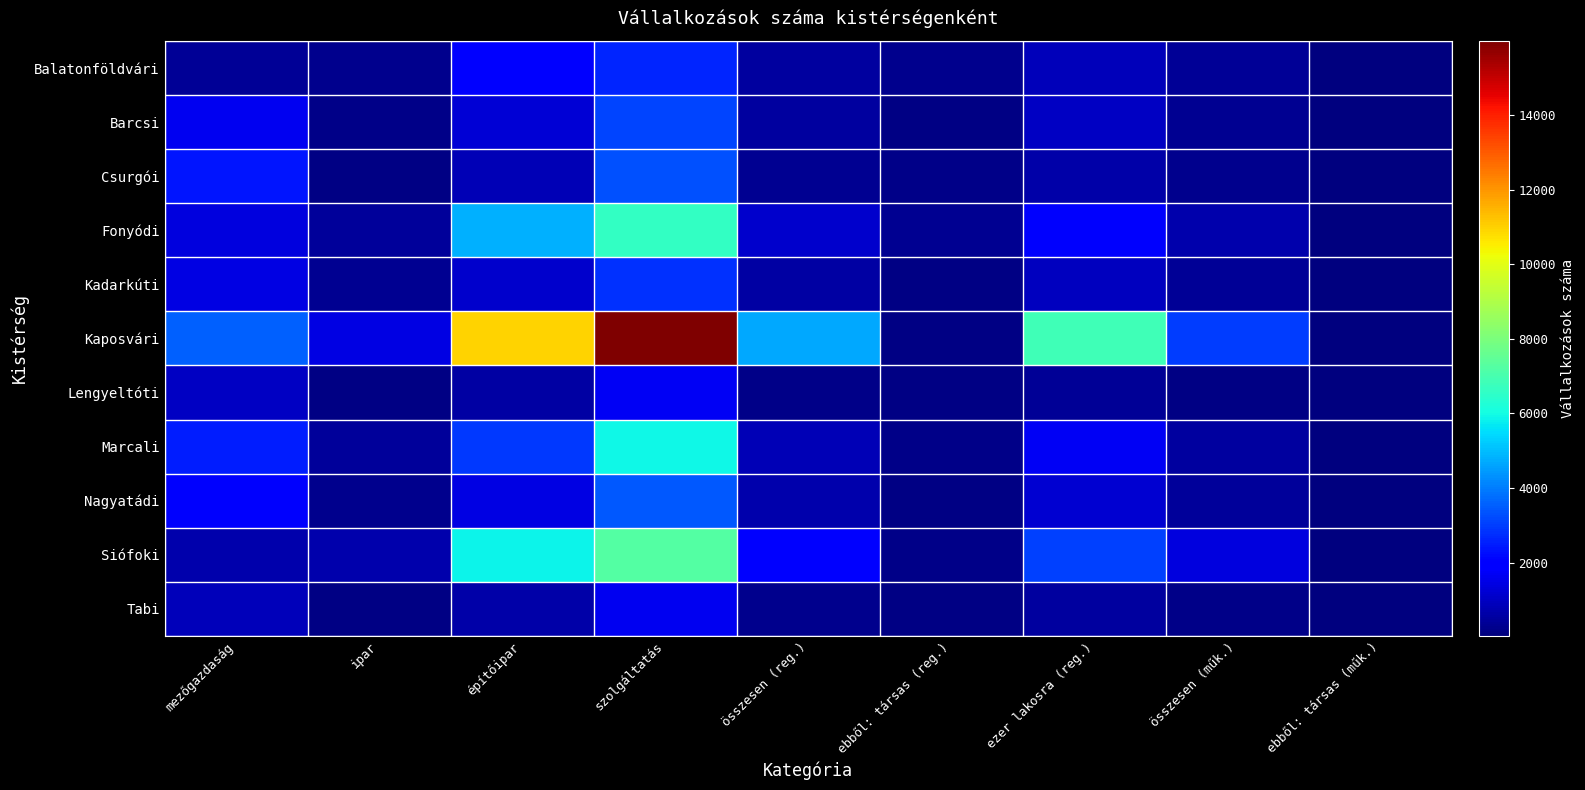

Reading left to right, transcribe all the data shown in this chart.

Balatonföldvári: mezőgazdaság=384	ipar=252	építőipar=1985	szolgáltatás=2621	összesen (reg.)=519	ebből: társas (reg.)=232	ezer lakosra (reg.)=904	összesen (műk.)=378	ebből: társas (műk.)=79
Barcsi: mezőgazdaság=1655	ipar=210	építőipar=1225	szolgáltatás=3090	összesen (reg.)=519	ebből: társas (reg.)=129	ezer lakosra (reg.)=1000	összesen (műk.)=332	ebből: társas (műk.)=41
Csurgói: mezőgazdaság=2350	ipar=149	építőipar=819	szolgáltatás=3318	összesen (reg.)=341	ebből: társas (reg.)=198	ezer lakosra (reg.)=648	összesen (műk.)=239	ebből: társas (műk.)=38
Fonyódi: mezőgazdaság=1369	ipar=446	építőipar=4801	szolgáltatás=6616	összesen (reg.)=1108	ebből: társas (reg.)=289	ezer lakosra (reg.)=1783	összesen (műk.)=707	ebből: társas (műk.)=77
Kadarkúti: mezőgazdaság=1427	ipar=286	építőipar=1097	szolgáltatás=2810	összesen (reg.)=552	ebből: társas (reg.)=139	ezer lakosra (reg.)=954	összesen (műk.)=372	ebből: társas (műk.)=47
Kaposvári: mezőgazdaság=3578	ipar=1409	építőipar=11002	szolgáltatás=15989	összesen (reg.)=4691	ebből: társas (reg.)=160	ezer lakosra (reg.)=6843	összesen (műk.)=3024	ebből: társas (műk.)=68
Lengyeltóti: mezőgazdaság=979	ipar=139	építőipar=556	szolgáltatás=1674	összesen (reg.)=222	ebből: társas (reg.)=148	ezer lakosra (reg.)=407	összesen (műk.)=148	ebből: társas (műk.)=36
Marcali: mezőgazdaság=2526	ipar=447	építőipar=2940	szolgáltatás=5913	összesen (reg.)=834	ebből: társas (reg.)=170	ezer lakosra (reg.)=1679	összesen (műk.)=526	ebből: társas (műk.)=48
Nagyatádi: mezőgazdaság=1796	ipar=236	építőipar=1428	szolgáltatás=3460	összesen (reg.)=664	ebből: társas (reg.)=133	ezer lakosra (reg.)=1160	összesen (műk.)=466	ebből: társas (műk.)=44
Siófoki: mezőgazdaság=662	ipar=717	építőipar=5881	szolgáltatás=7260	összesen (reg.)=2033	ebből: társas (reg.)=191	ezer lakosra (reg.)=3079	összesen (műk.)=1403	ebből: társas (műk.)=81
Tabi: mezőgazdaság=860	ipar=135	építőipar=602	szolgáltatás=1597	összesen (reg.)=257	ebből: társas (reg.)=125	ezer lakosra (reg.)=497	összesen (műk.)=171	ebből: társas (műk.)=38